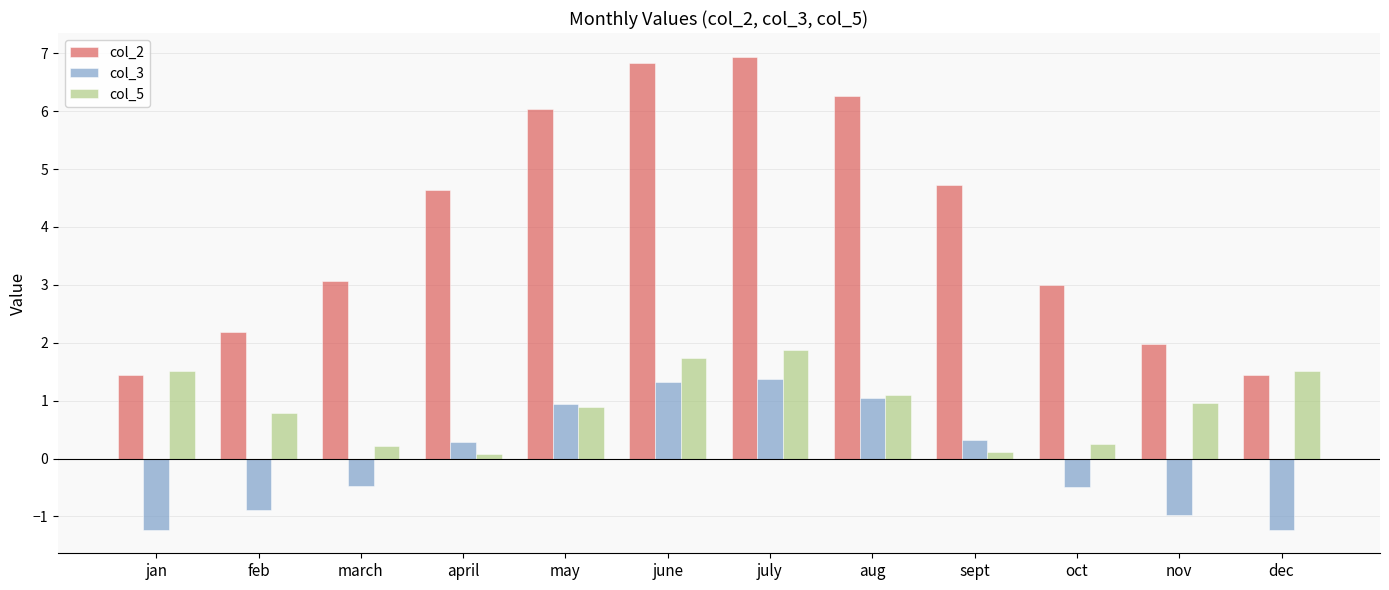

Does the chart contain any negative values?

Yes